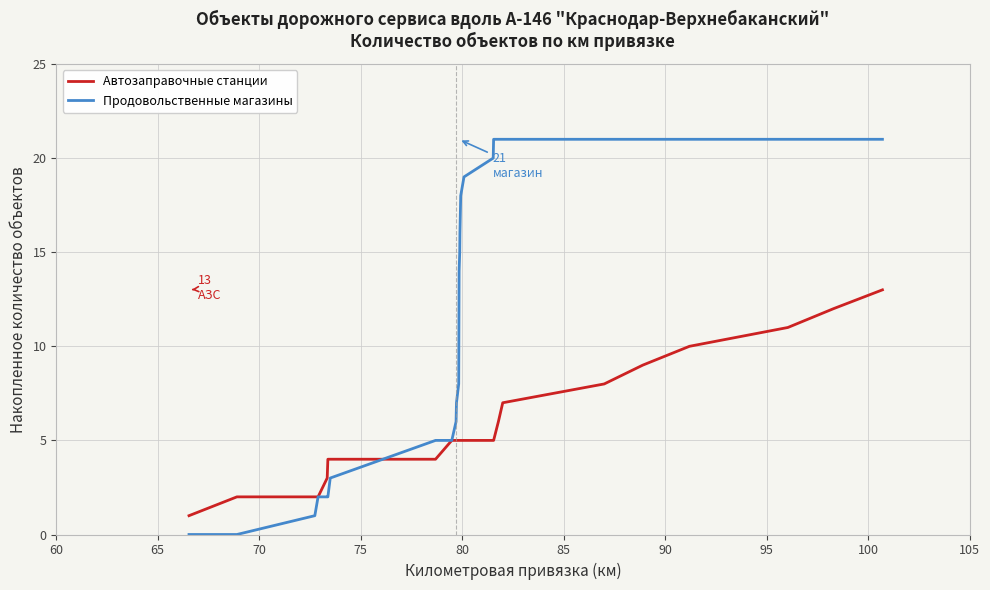

Which series has the largest range (max minus min)?

Продовольственные магазины